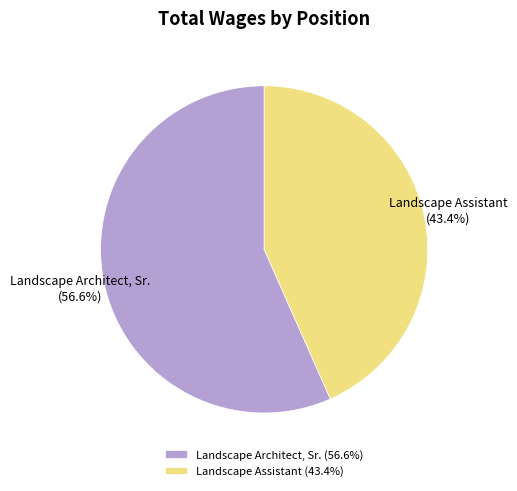

How many segments does this pie chart have?

2